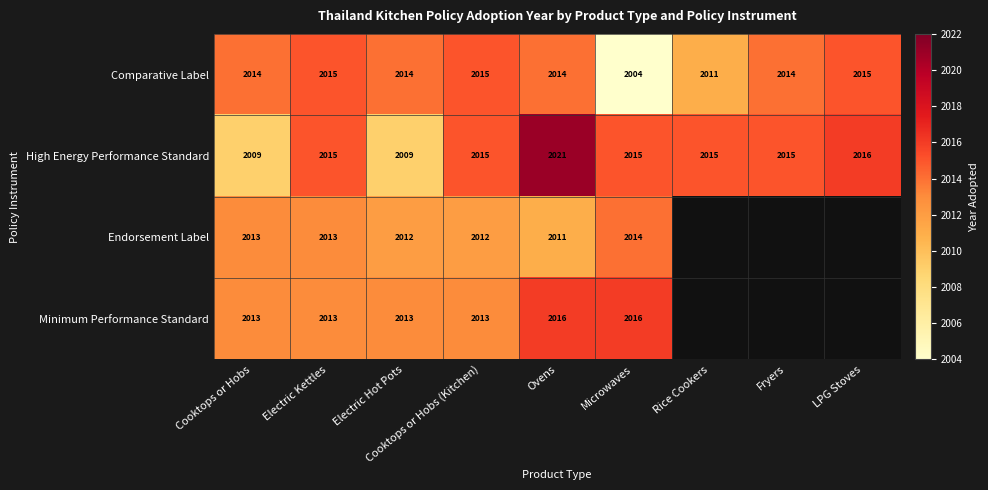

The value of High Energy Performance Standard at Microwaves is 760. True or false?

False